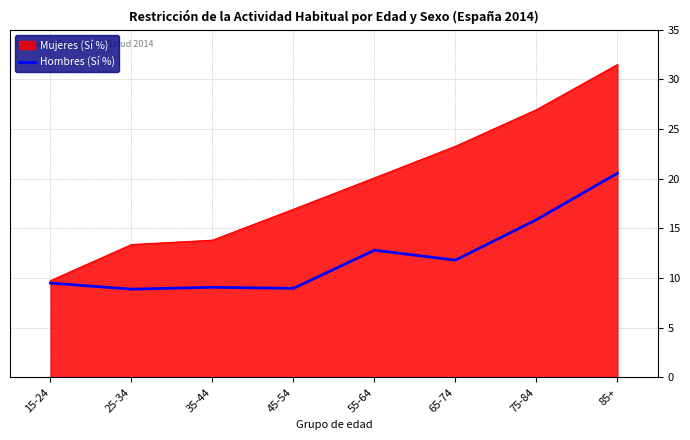

The Hombres (Sí %) series shows 11.8 at 65-74. True or false?

True